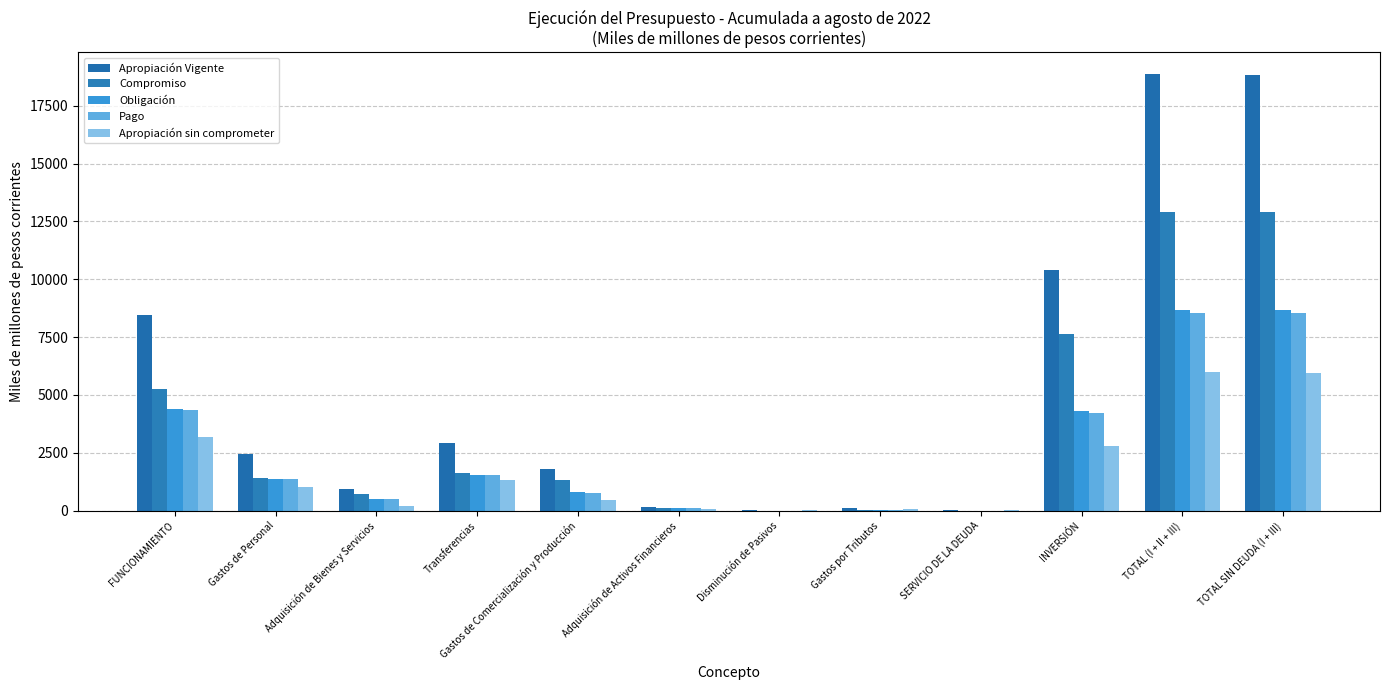

What is the total value across all series at Gastos de Personal?

7685.3